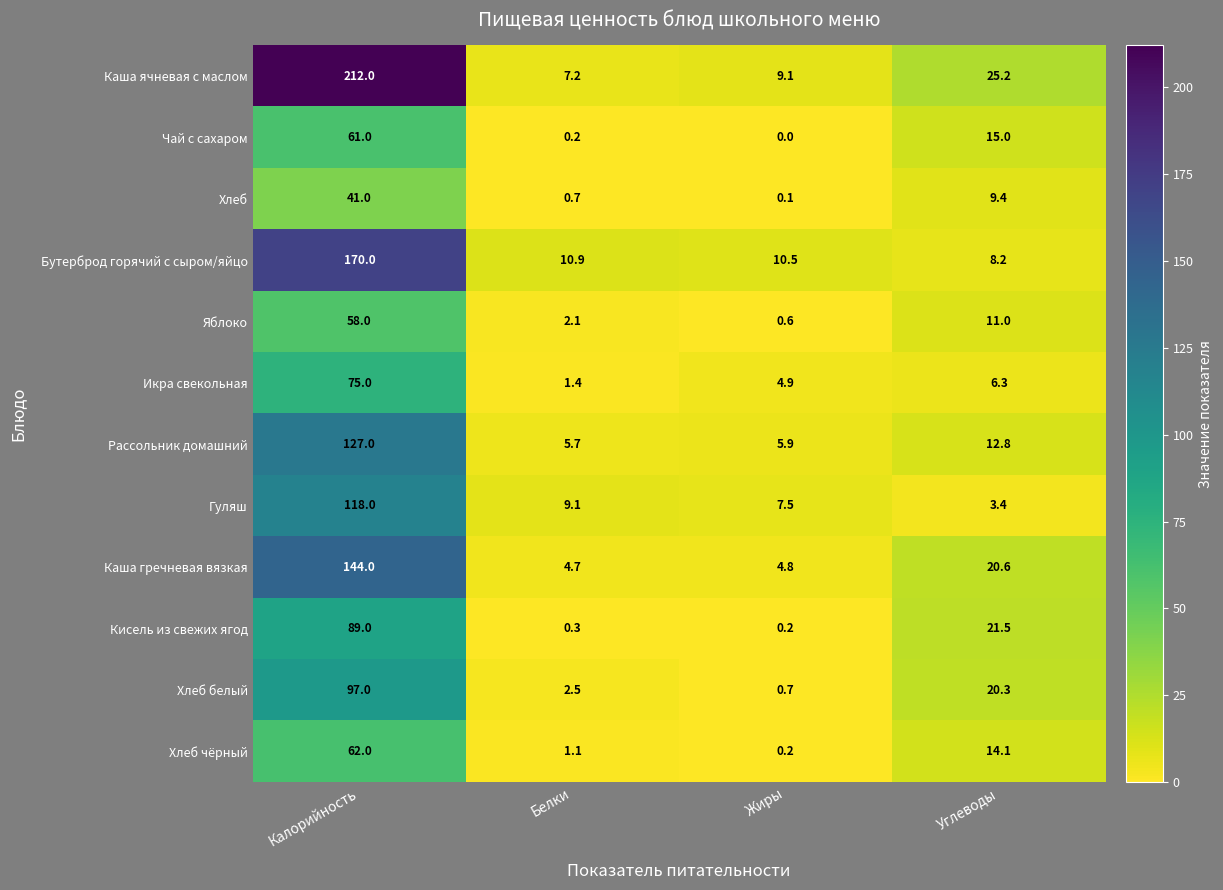

At how many categories does at least one series exceed 55?

1